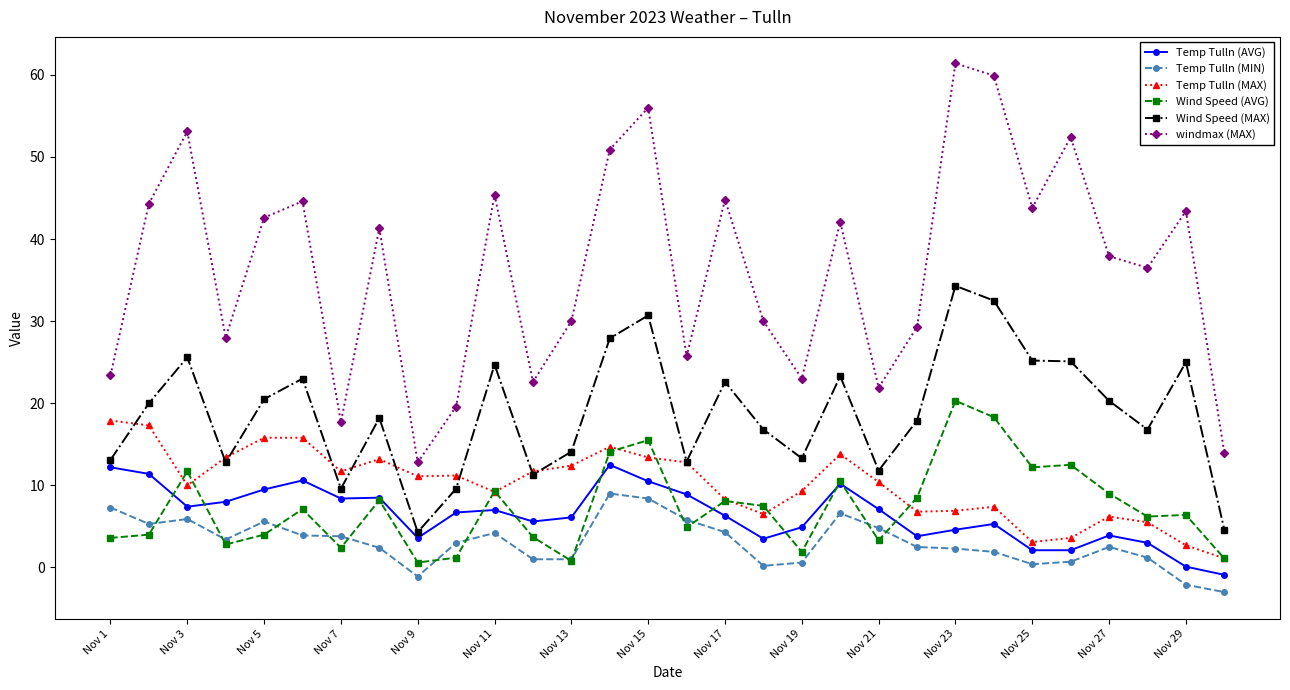

What is the difference between the maximum and minimum values in the Temp Tulln (MAX) series?

16.8